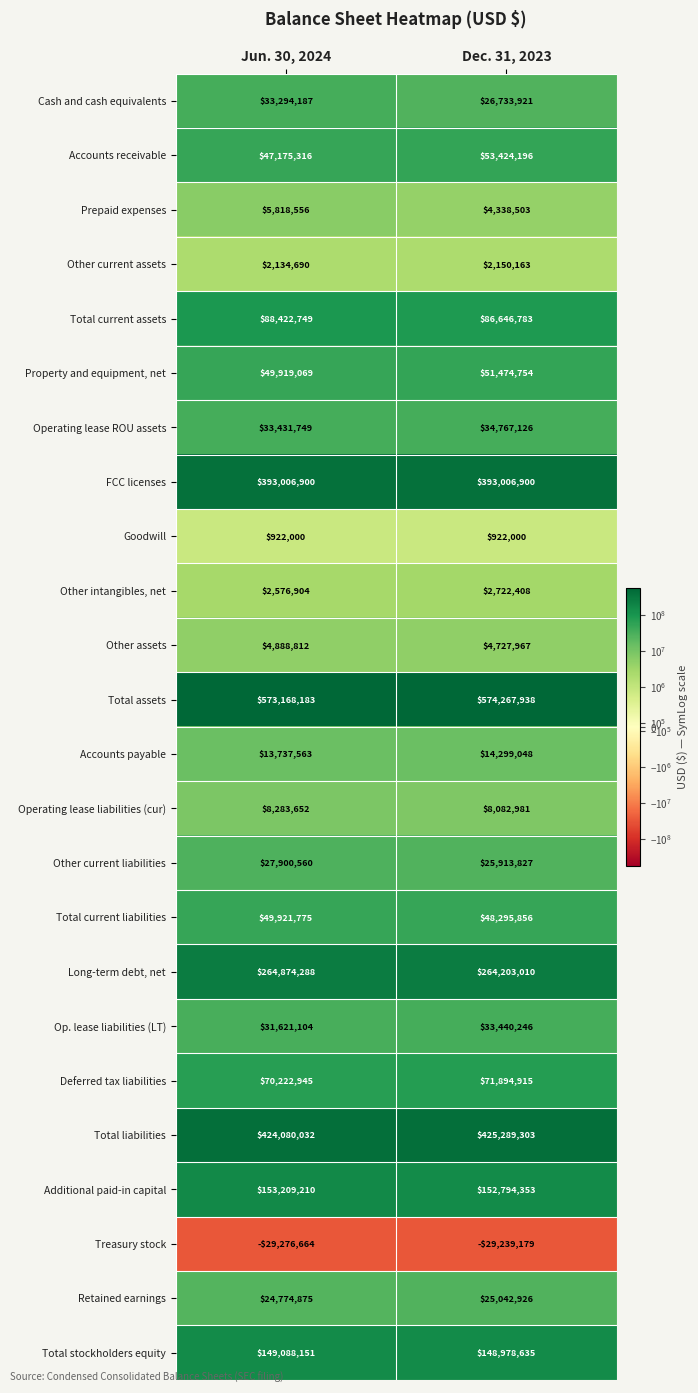

Which series has the largest range (max minus min)?

Cash and cash equivalents